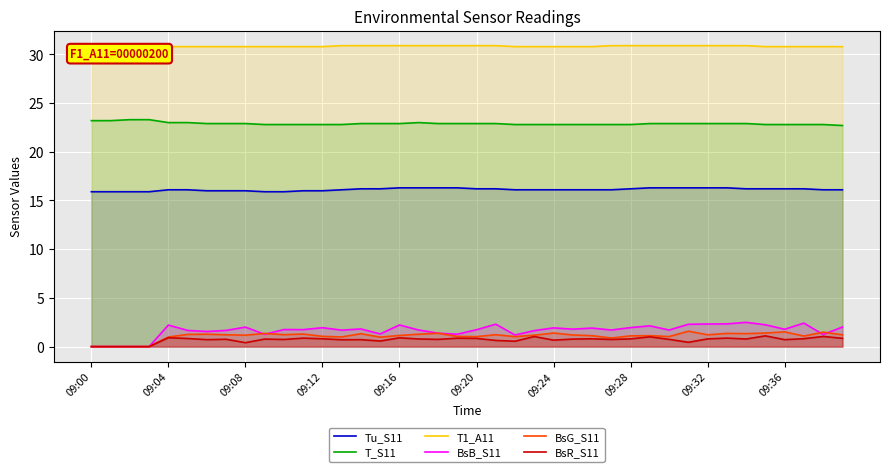

What is the total value across all series at 22?

72.5